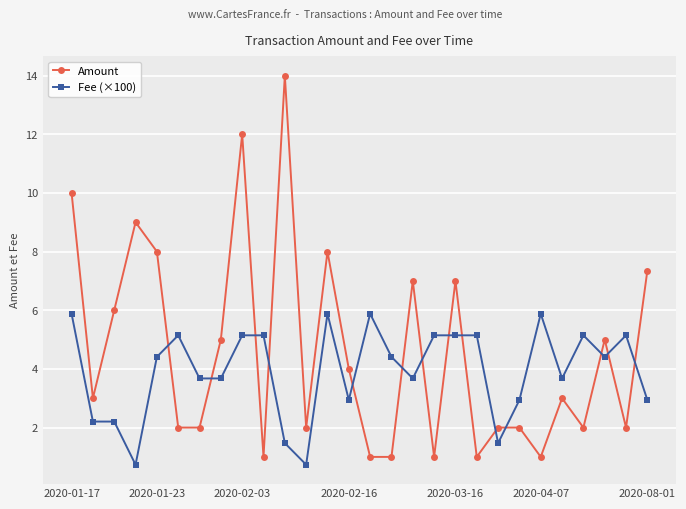

Which series has the widest spread of values?

Amount